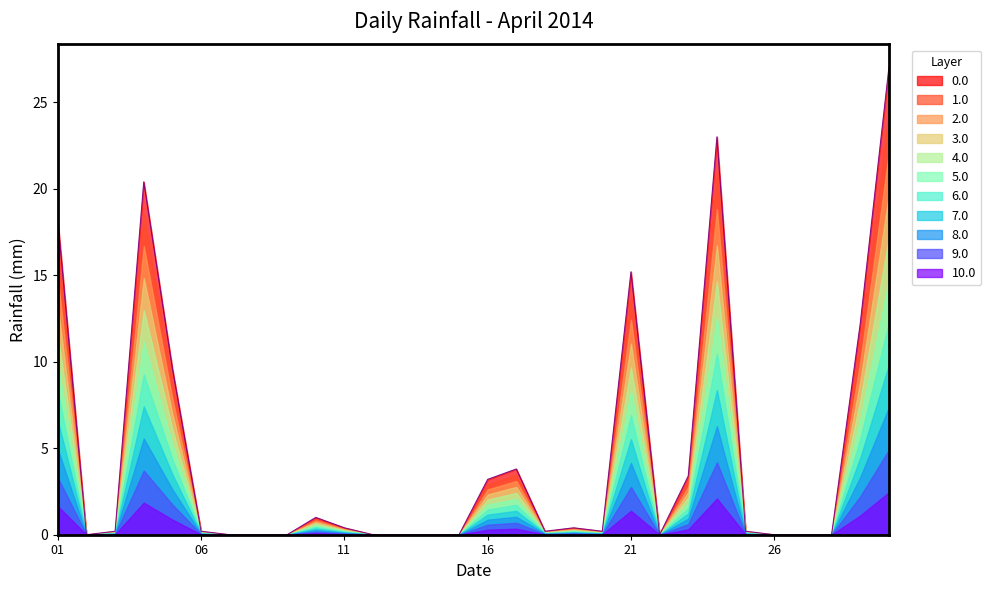

What is the greatest value displayed?

27.0